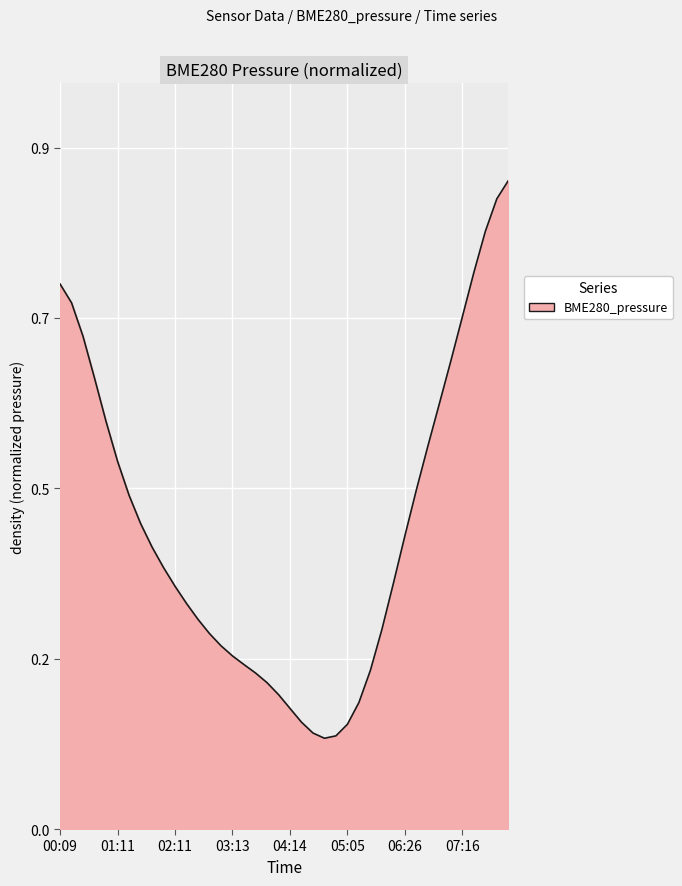

Does the chart have visible grid lines?

Yes